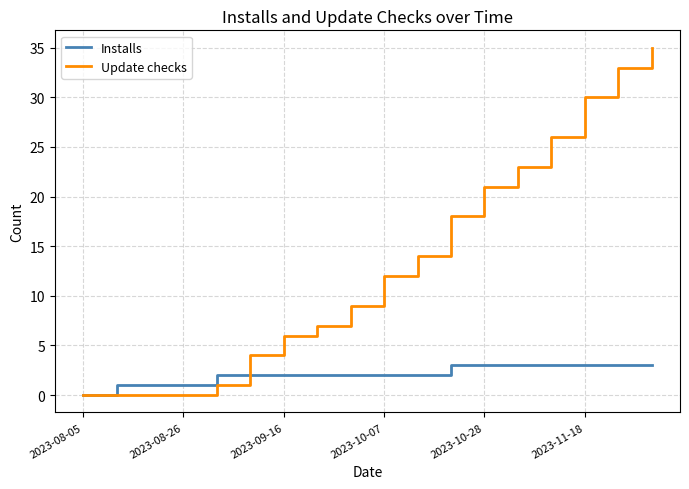

What is the sum of all Update checks values?

239